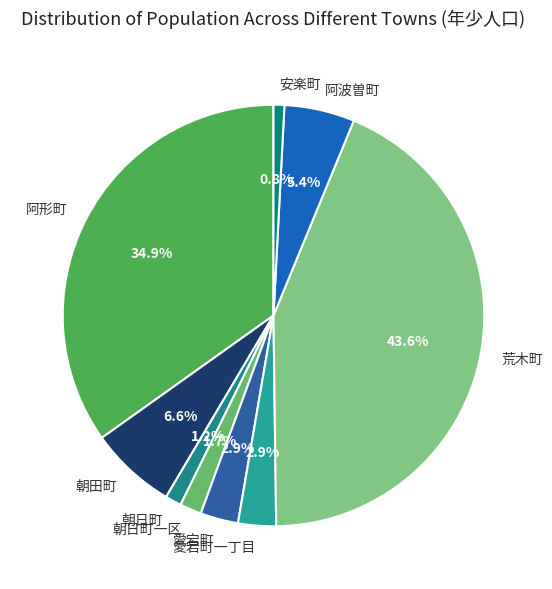

What is the total percentage of 阿波曽町 and 朝日町?

6.6%